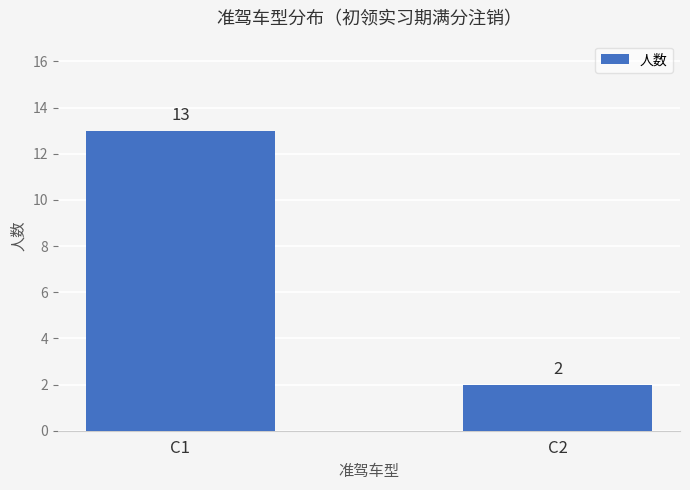

What is the difference between the values at C2 and C1?

11